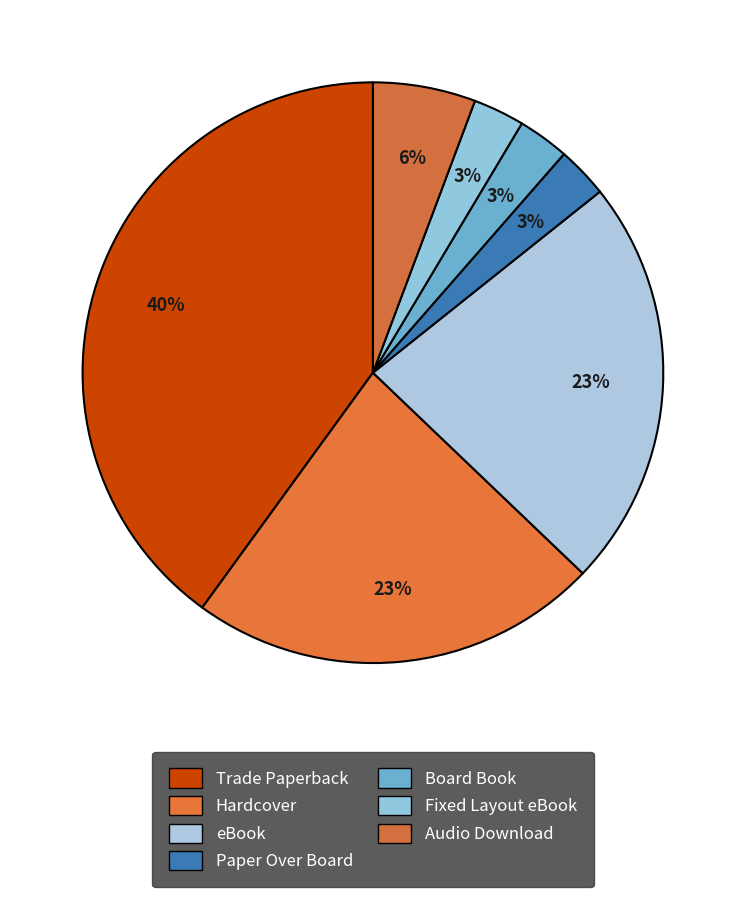

How much of the chart is everything except Trade Paperback?

60.0%